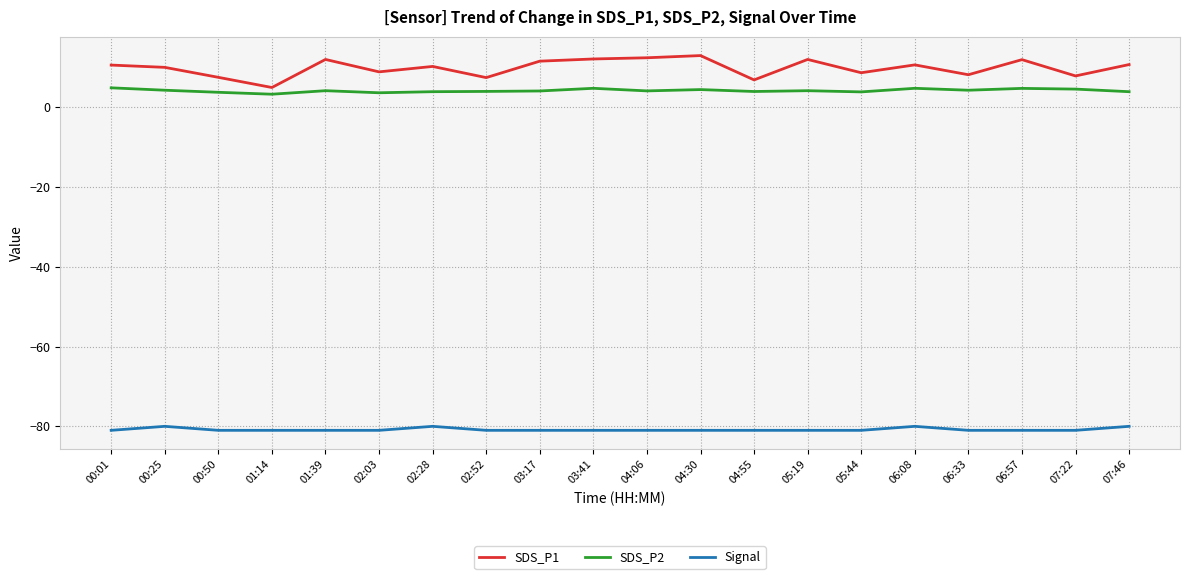

How many categories are shown in the chart?

20